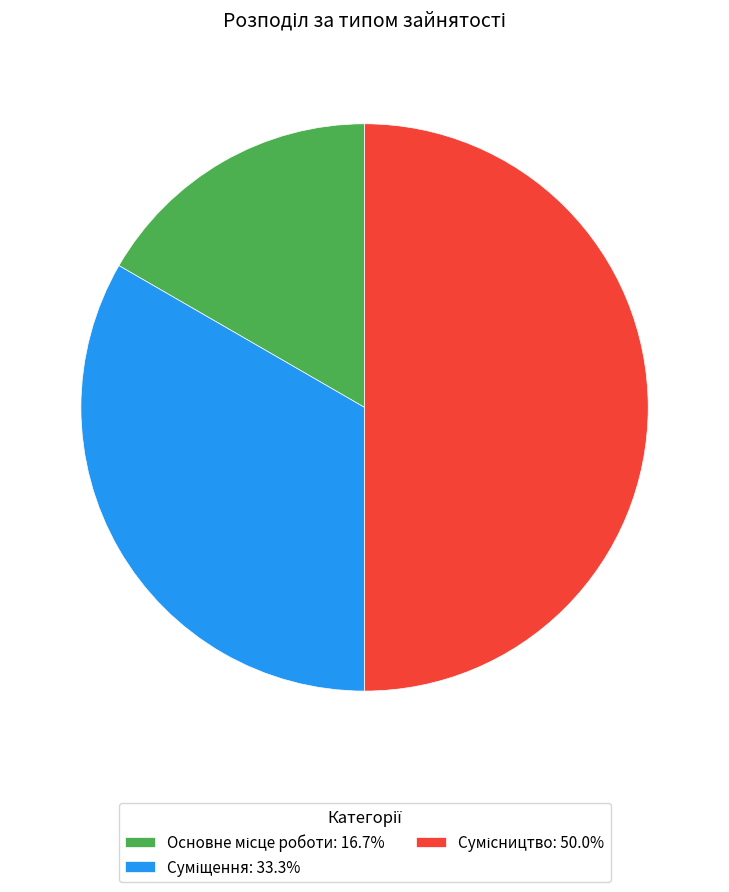

How many segments does this pie chart have?

3